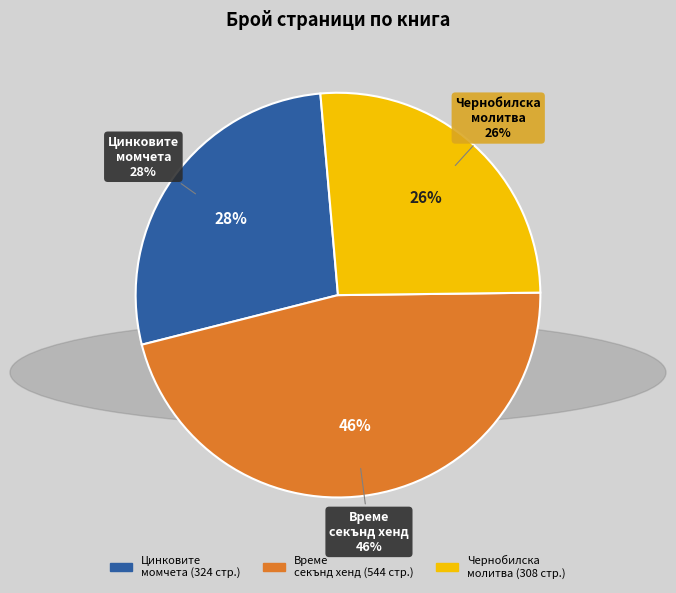

To the nearest percent, what percentage of the pie is Чернобилска молитва (11842)?

26%